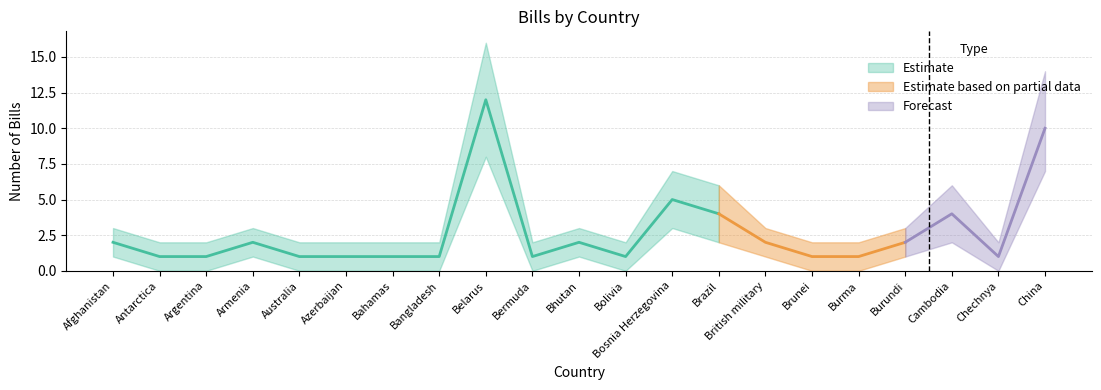

True or false: Bills (upper) and Bills (mid) cross at least once.

False